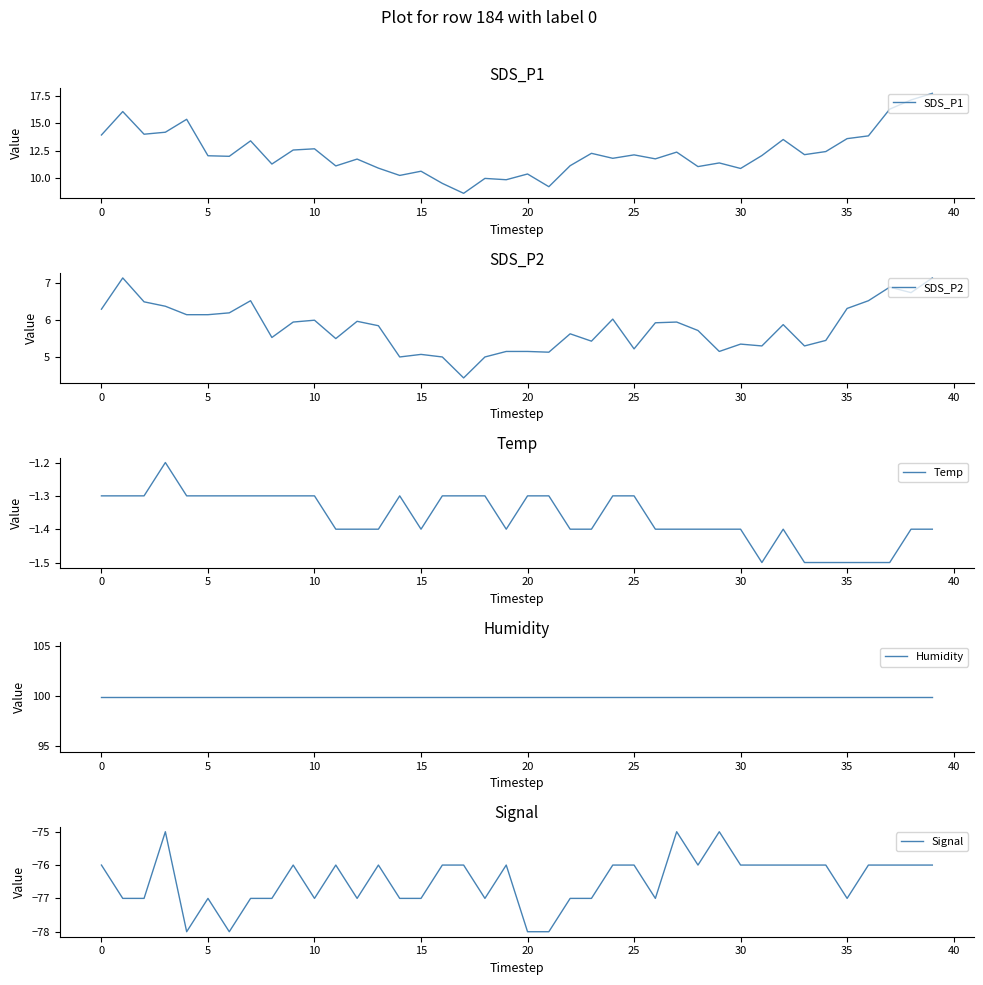

The SDS_P1 series shows 10.4 at 20. True or false?

True